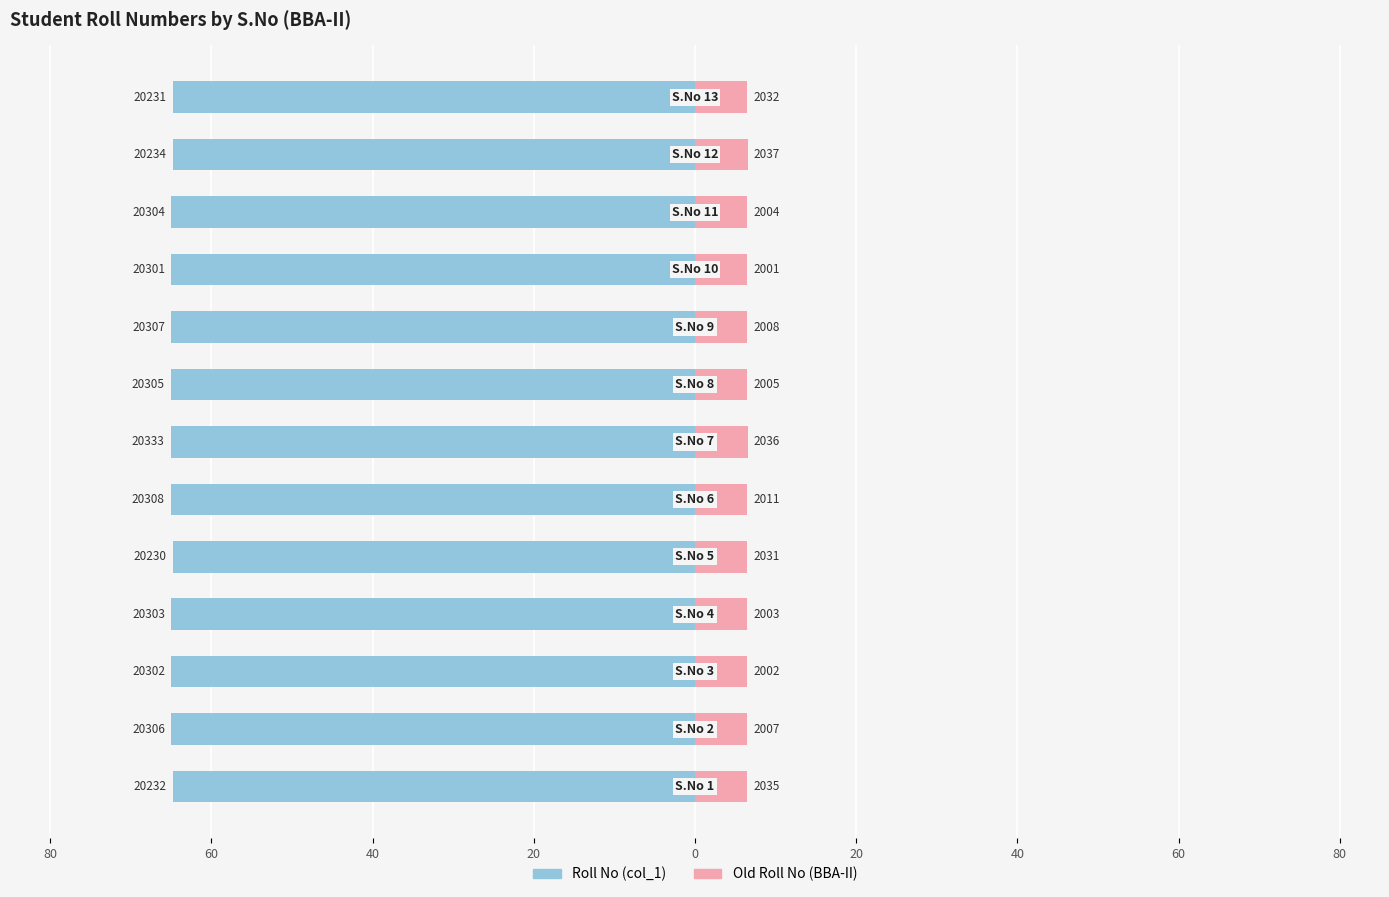

What is the value of the Roll No (col_1) bar at the 4th from the left?

-65.0